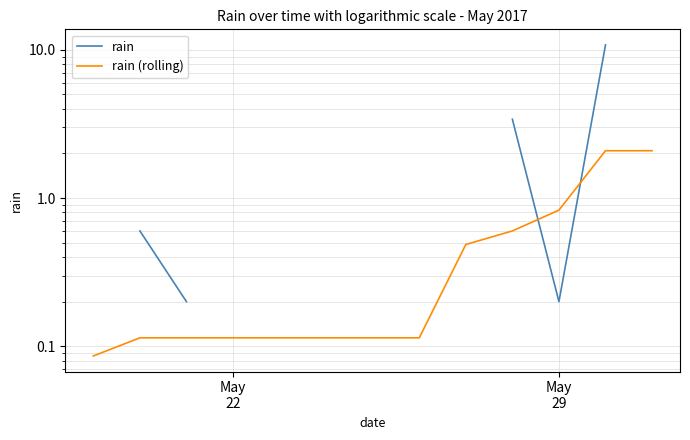

What are all the series names shown in the legend?

rain, rain (rolling)